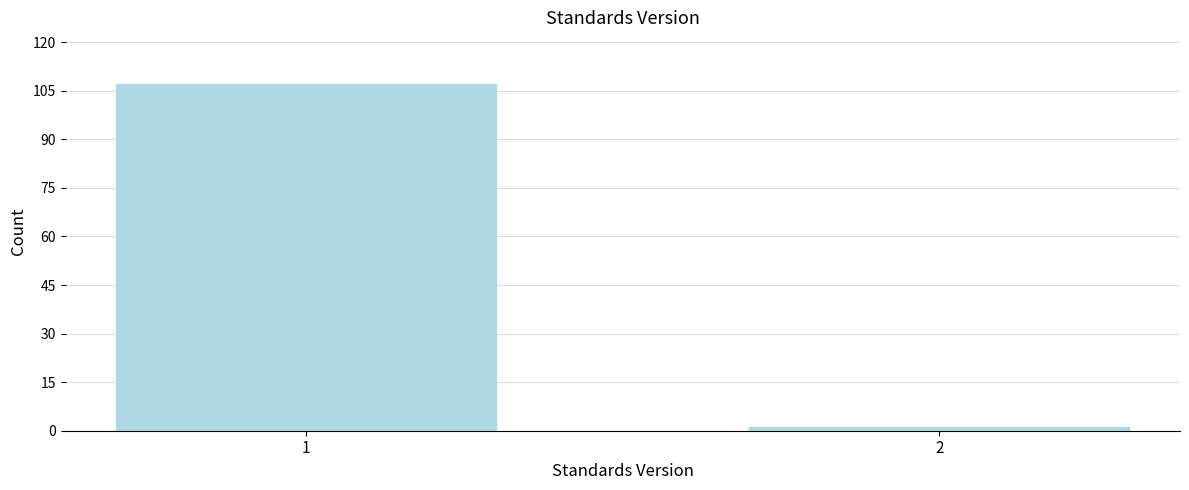

Reading left to right, what are all the values shown in this chart?

107	1